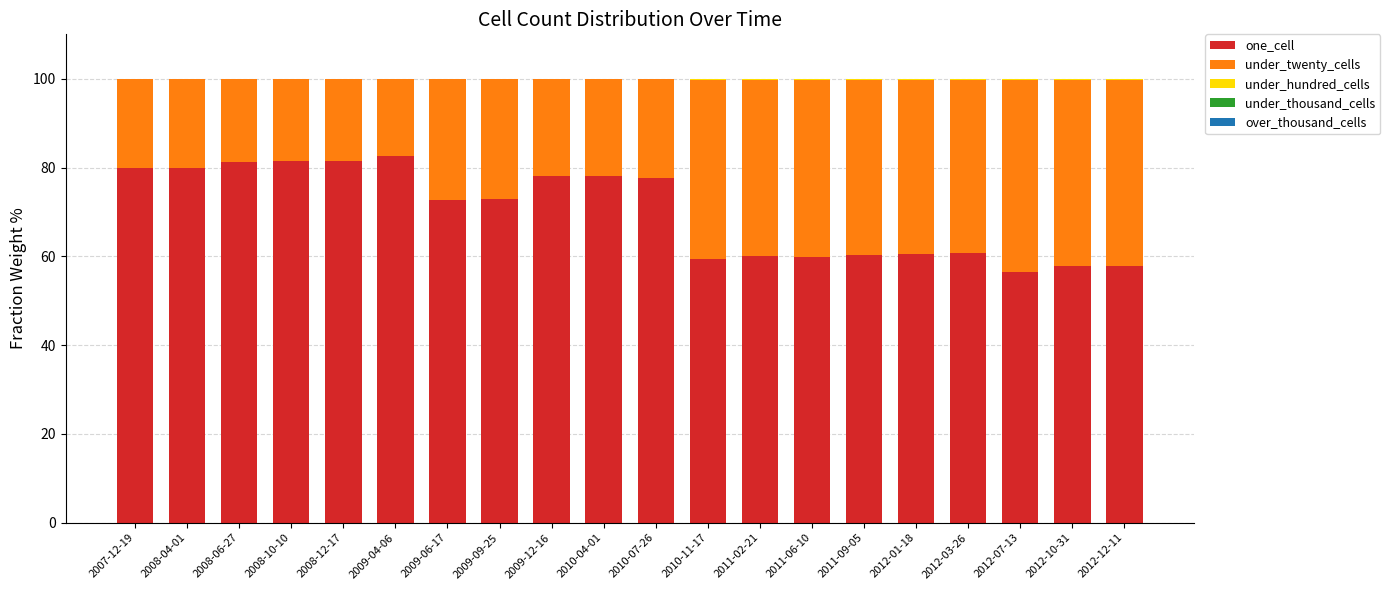

Are the bars horizontal?

No